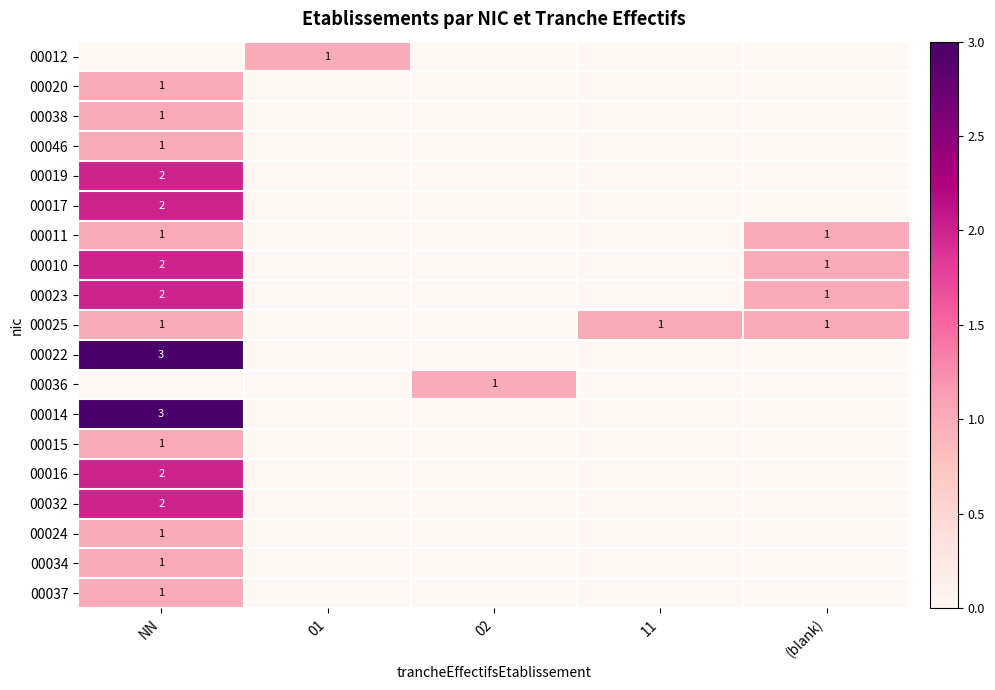

The value of 00020 at NN is 1. True or false?

True